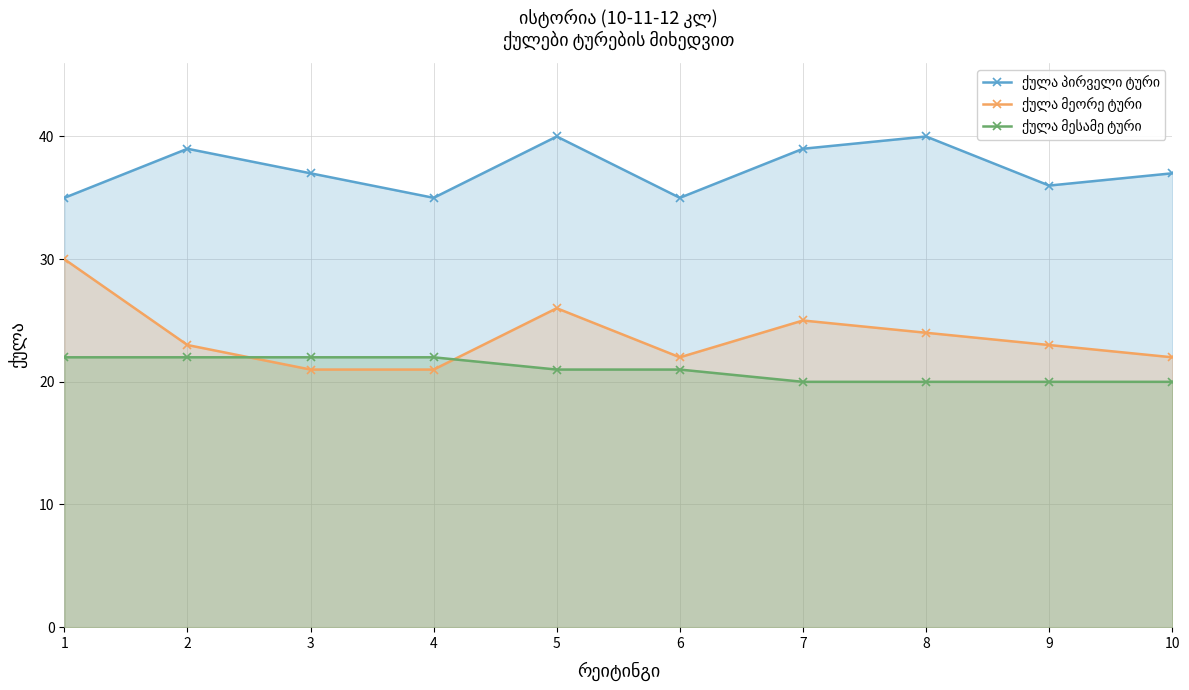

True or false: ქულა მეორე ტური and ქულა პირველი ტური cross at least once.

False